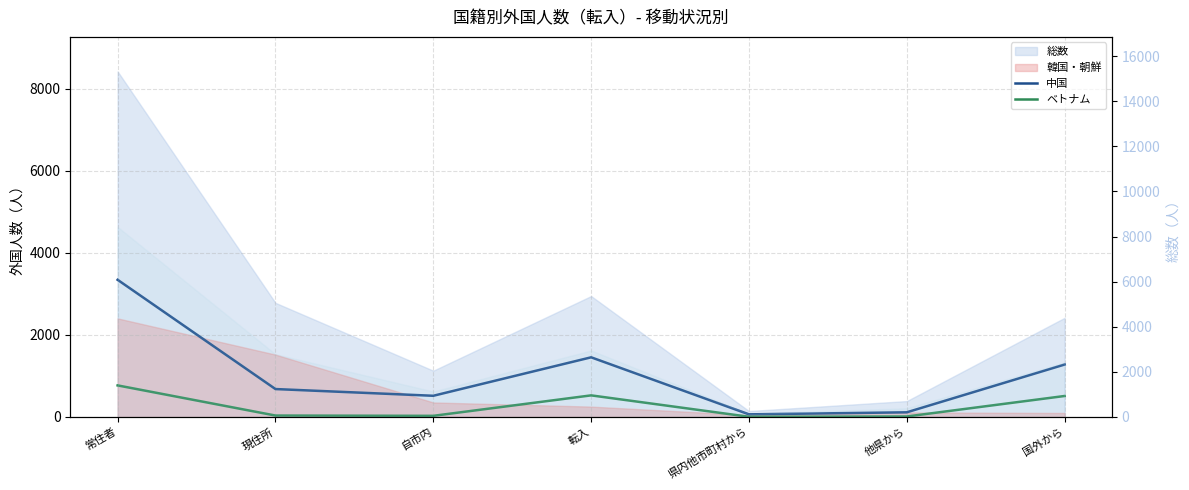

How many lines are shown in the chart?

2